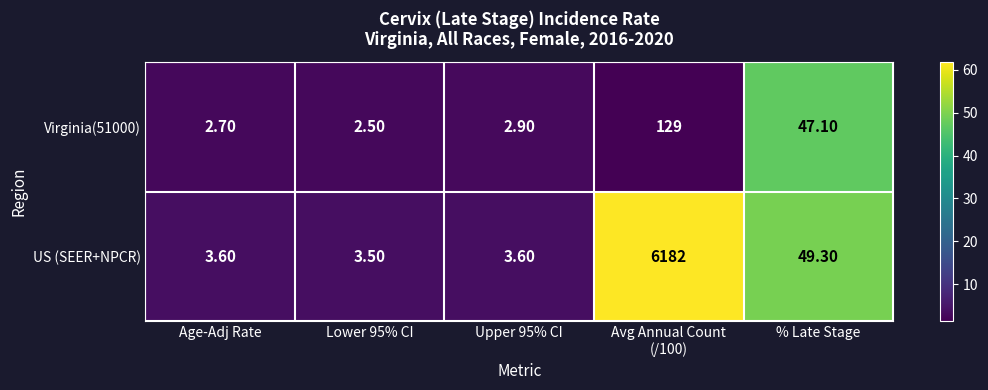

At % Late Stage, list the series in order from largest to smallest.

US (SEER+NPCR), Virginia(51000)